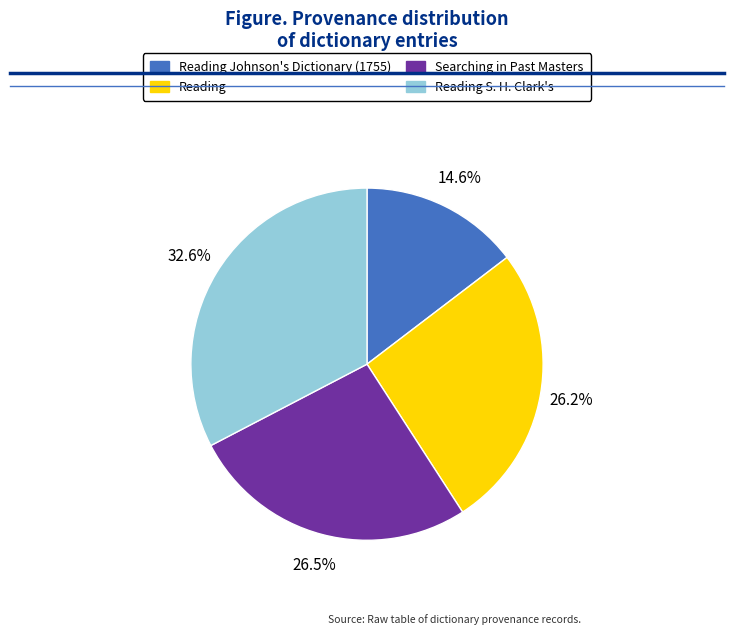

Combined, do Searching in Past Masters and Reading S. H. Clark's account for over 50%?

Yes